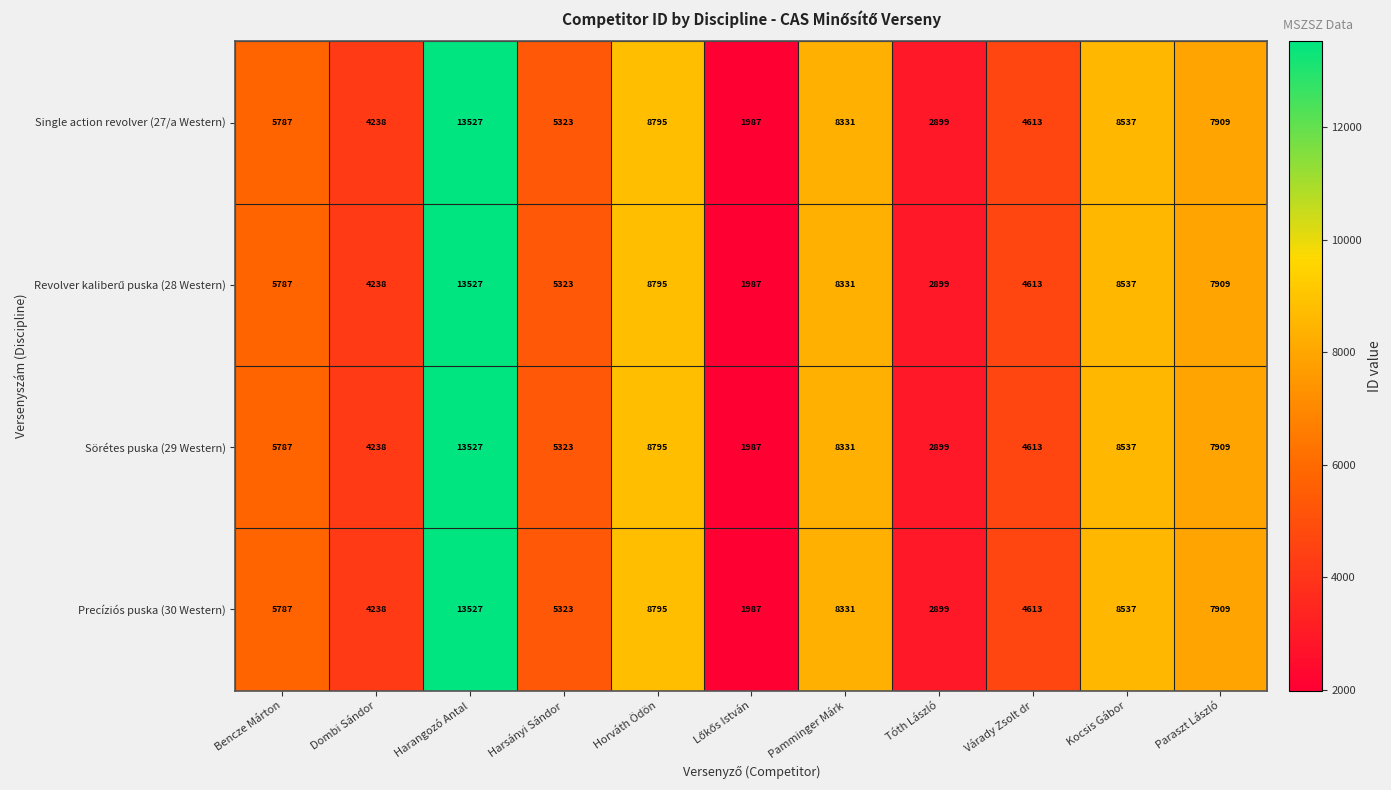

Is it true that Sörétes puska (29 Western) equals 4613 at Várady Zsolt dr?

True